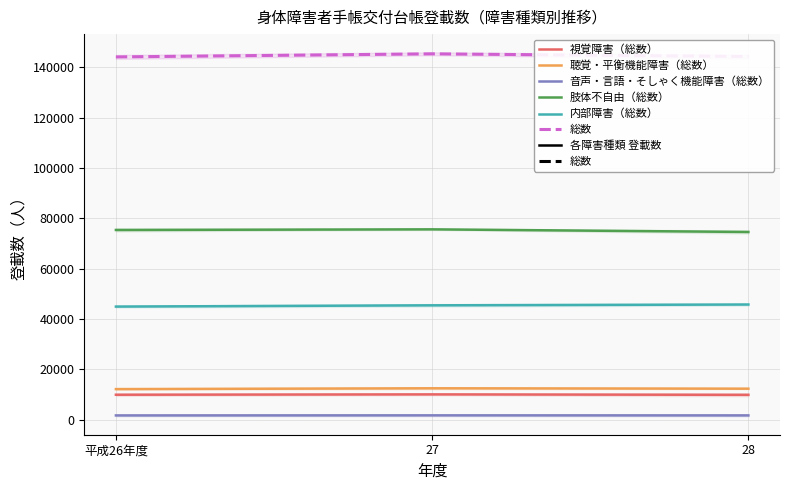

List the series in order of their peak value, highest first.

総数, 肢体不自由（総数）, 内部障害（総数）, 聴覚・平衡機能障害（総数）, 視覚障害（総数）, 音声・言語・そしゃく機能障害（総数）